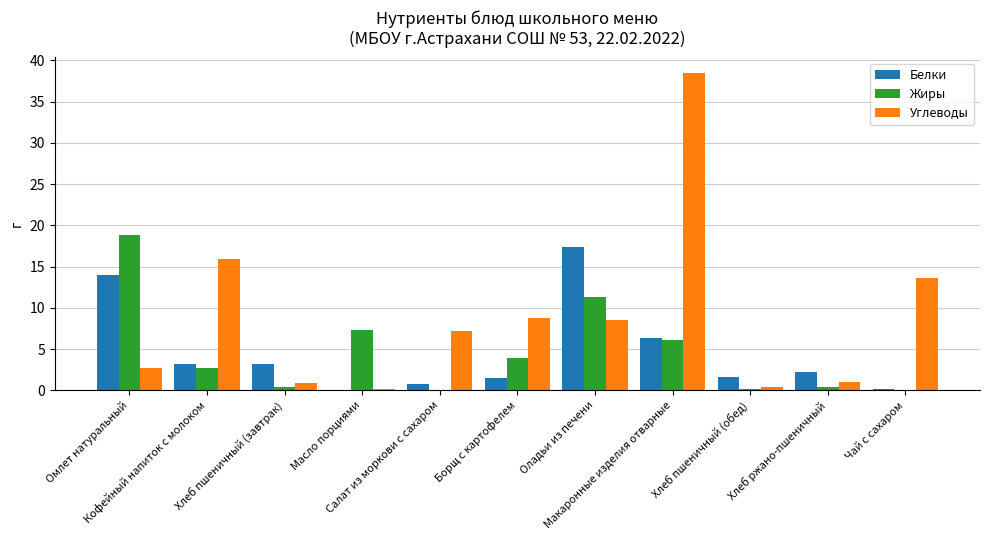

What value does the Белки series have at Хлеб пшеничный (завтрак)?

3.2